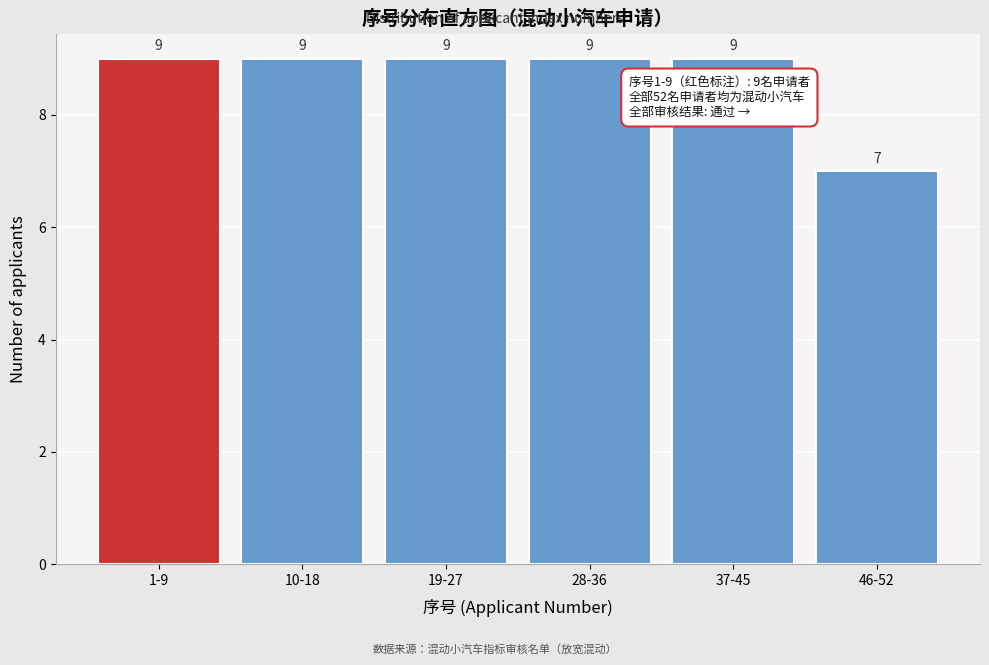

Reading left to right, list all the values displayed in this chart.

9	9	9	9	9	7